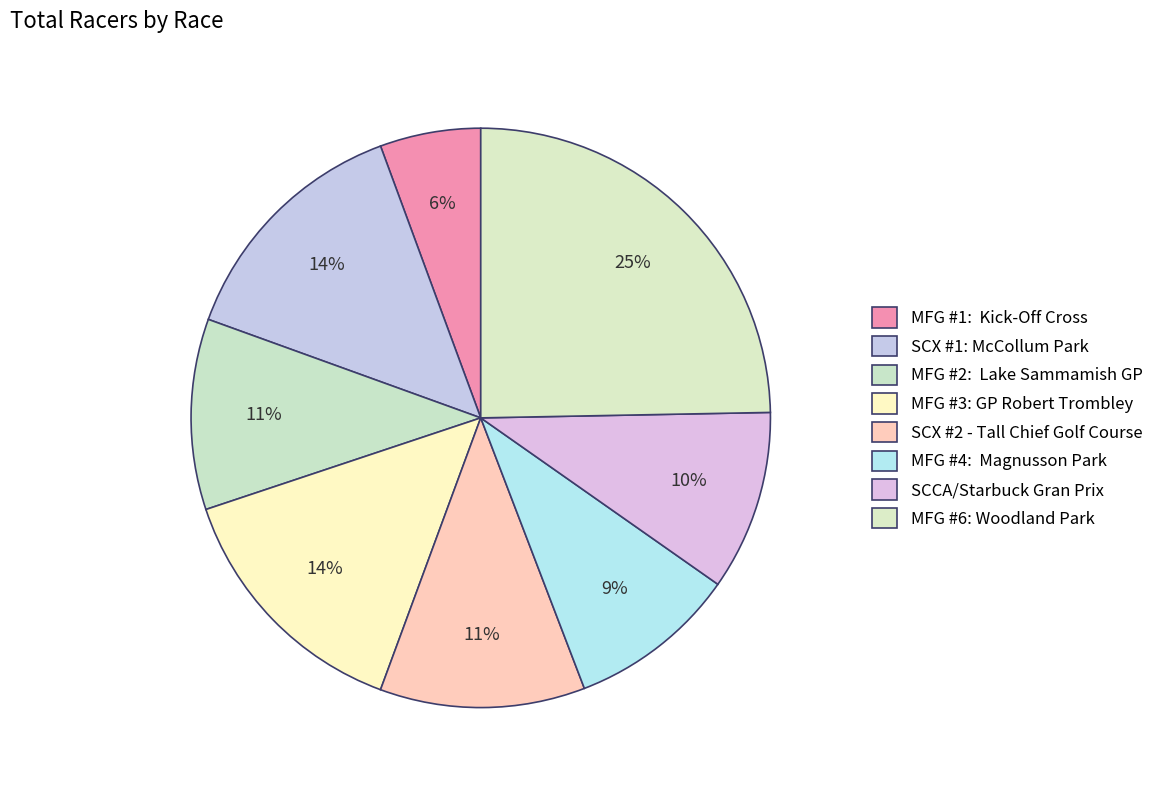

Is there a majority slice in this chart?

No